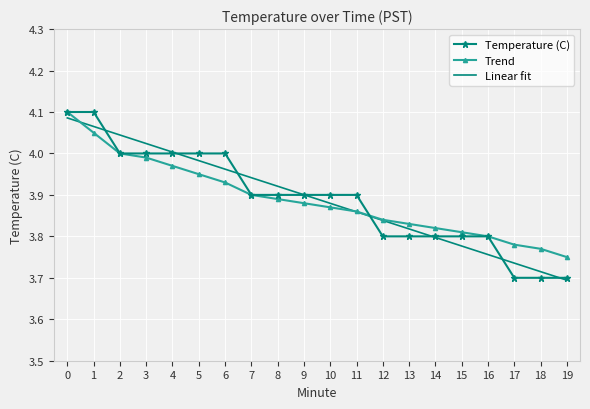

What is the total value across all series at 3?

12.0